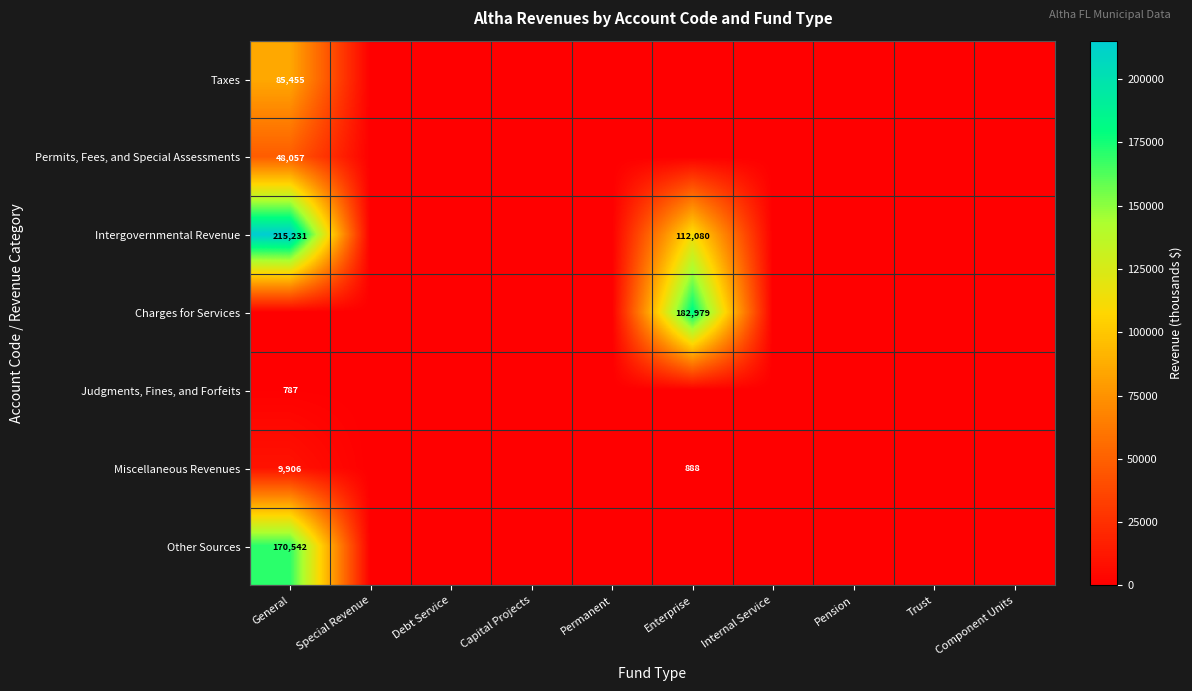

Is it true that Intergovernmental Revenue equals 112080 at Enterprise?

True